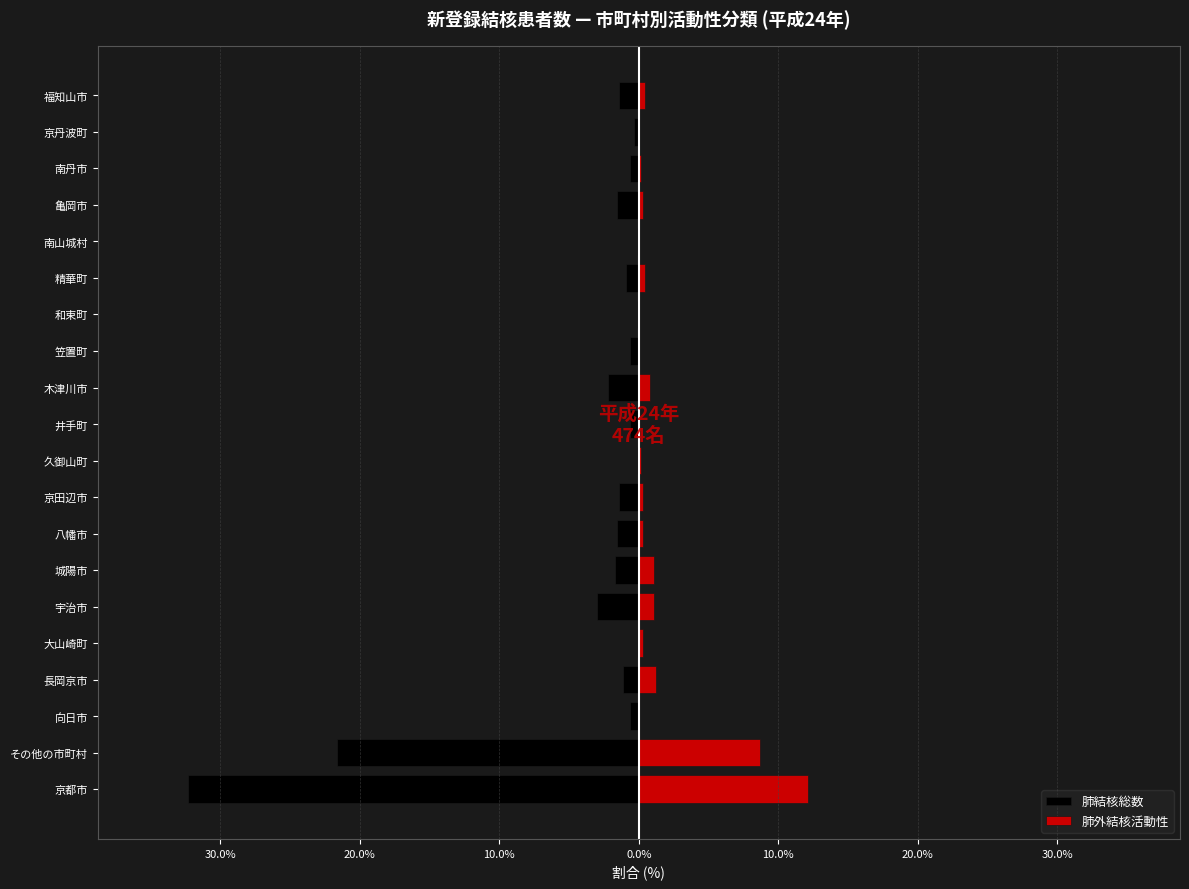

True or false: 肺外結核活動性 has a value of -3.7 at 向日市.

False